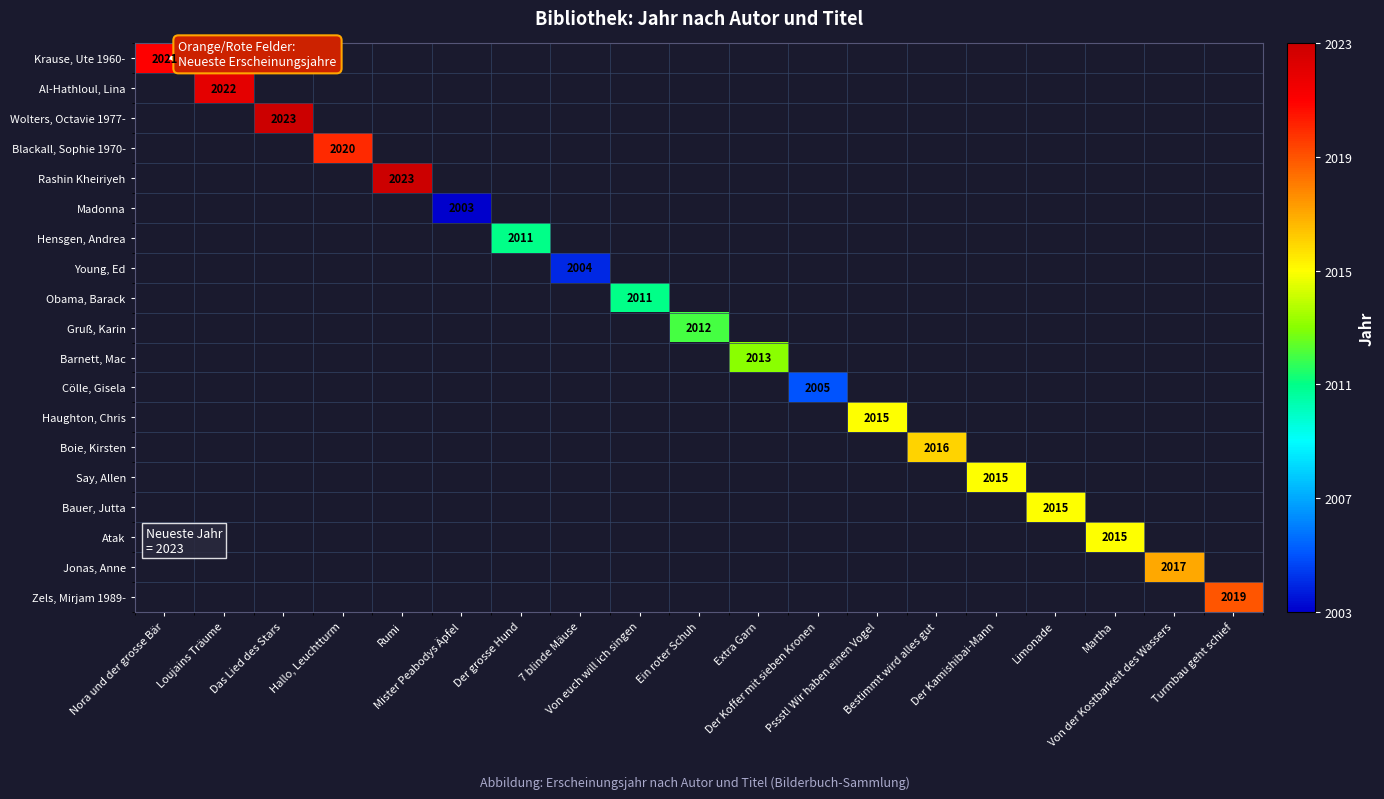

At Pssst! Wir haben einen Vogel, list the series in order from largest to smallest.

Krause, Ute 1960-, Al-Hathloul, Lina, Wolters, Octavie 1977-, Blackall, Sophie 1970-, Rashin Kheiriyeh, Madonna, Hensgen, Andrea, Young, Ed, Obama, Barack, Gruß, Karin, Barnett, Mac, Cölle, Gisela, Haughton, Chris, Boie, Kirsten, Say, Allen, Bauer, Jutta, Atak, Jonas, Anne, Zels, Mirjam 1989-